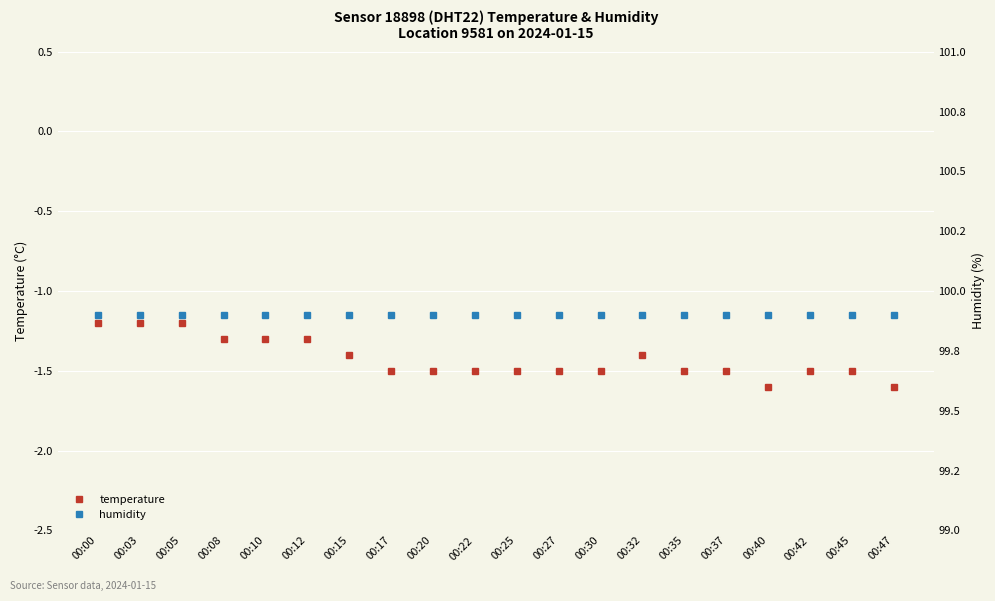

What is the value of the humidity point at the 18th from the left?

99.9